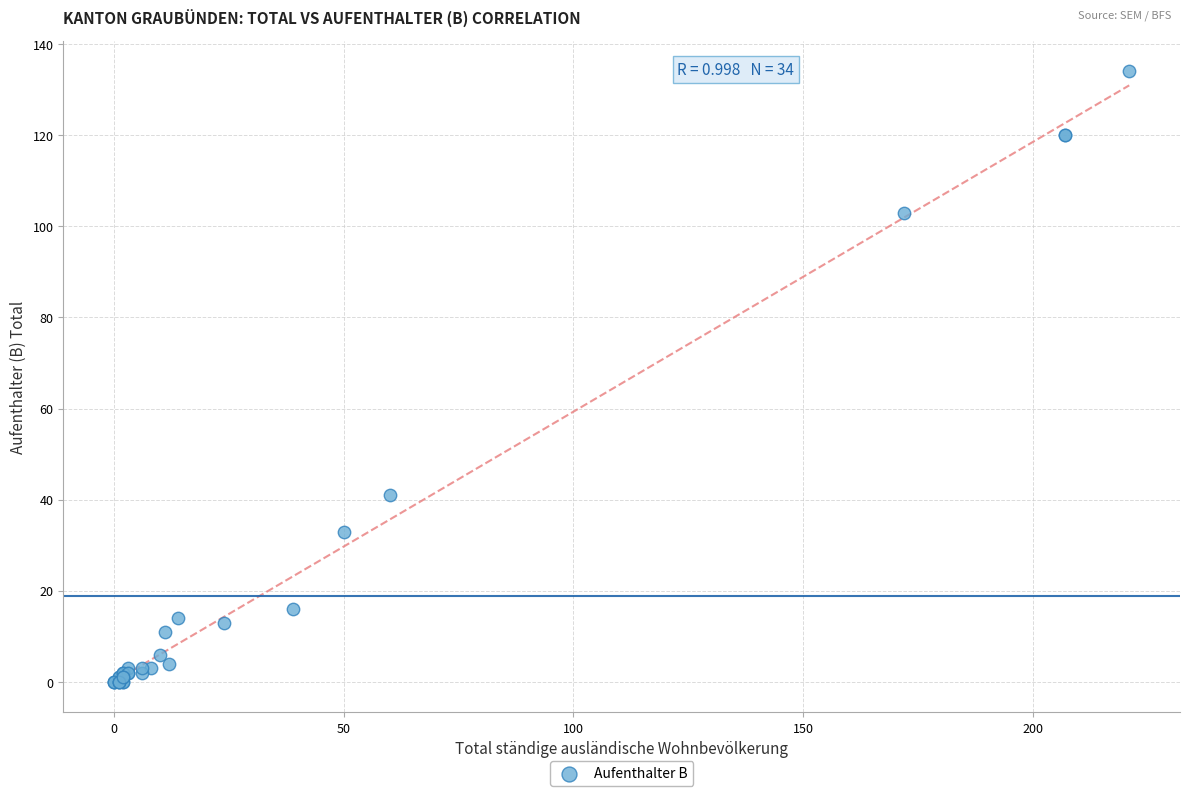

What Y value in the scatter plot is closest to 67?

41